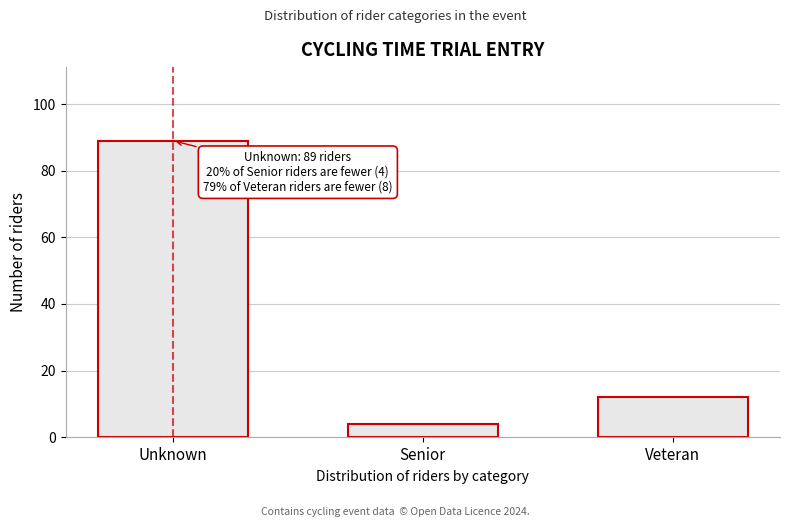

Reading left to right, what are all the values shown in this chart?

Unknown=89	Senior=4	Veteran=12